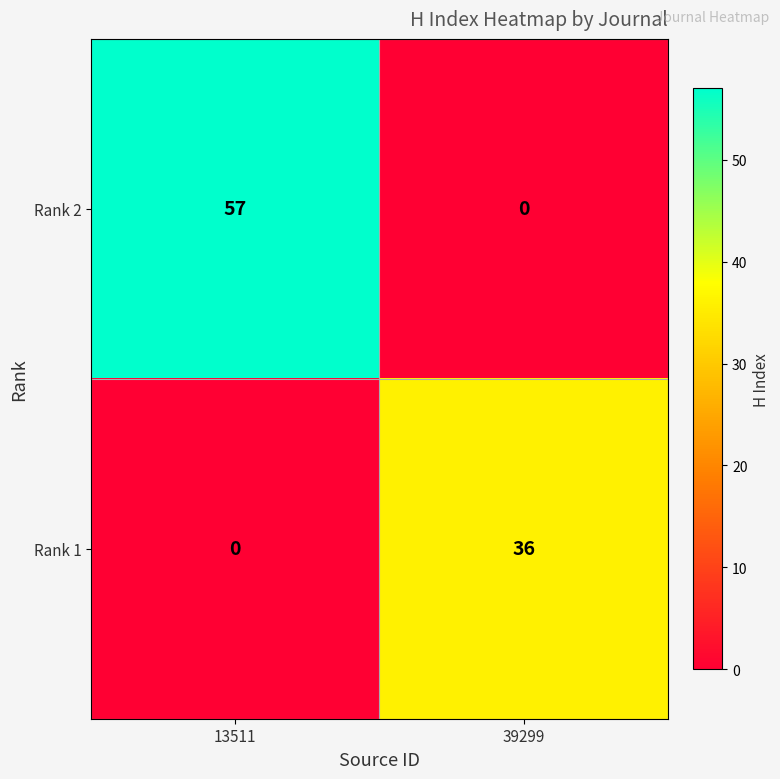

What is the difference between the highest and lowest values at 39299?

36